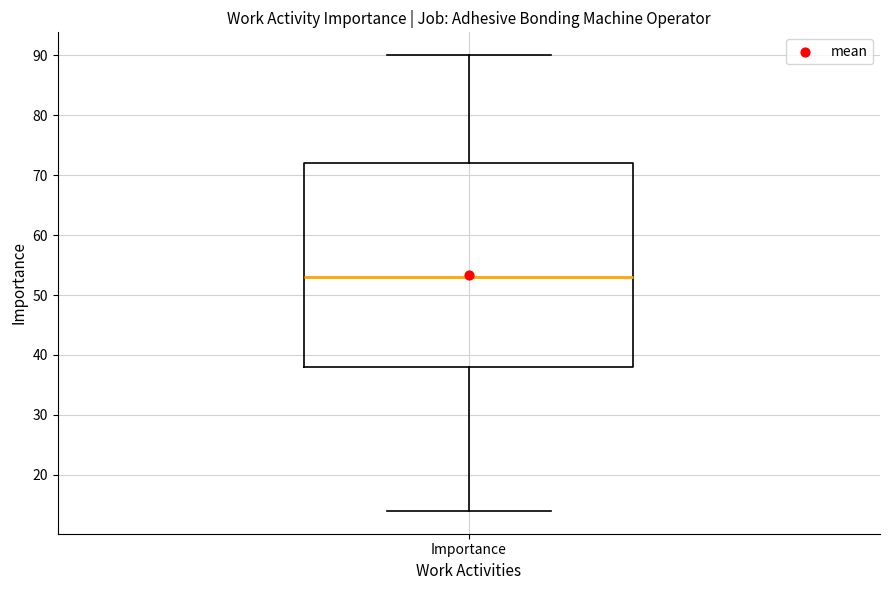

Read this box plot against the y-axis: the position of the median line, the range covered by the box, and the ends of both whiskers. The values are not printed on the chart, so give them approximately, as read against the axis.

median 53, box 38 to 72, whiskers 14 to 90